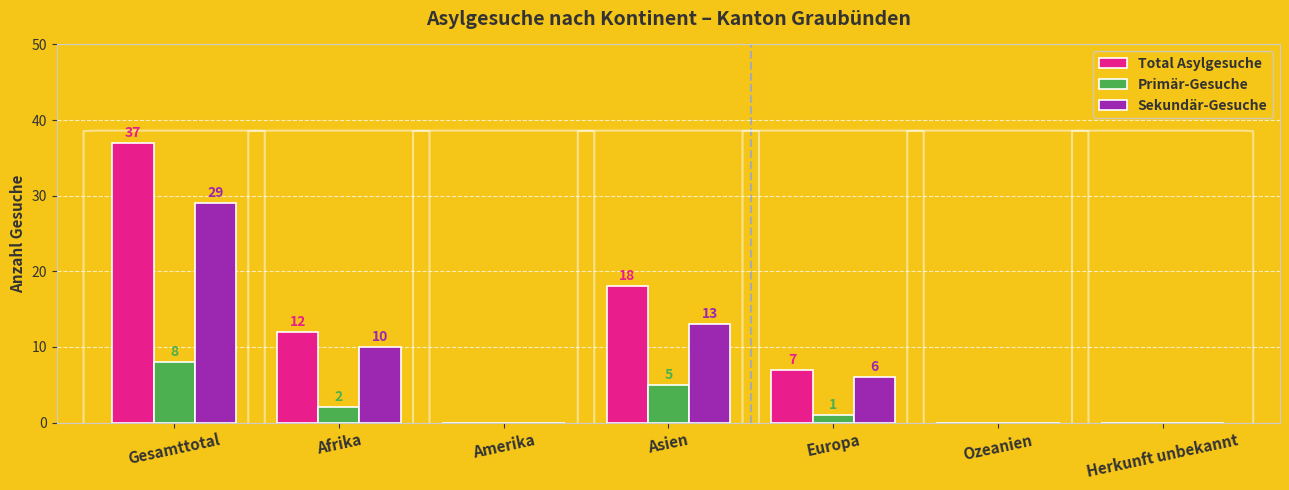

Reading right to left, list all the values displayed in this chart.

Total Asylgesuche: Herkunft unbekannt=0	Ozeanien=0	Europa=7	Asien=18	Amerika=0	Afrika=12	Gesamttotal=37
Primär-Gesuche: Herkunft unbekannt=0	Ozeanien=0	Europa=1	Asien=5	Amerika=0	Afrika=2	Gesamttotal=8
Sekundär-Gesuche: Herkunft unbekannt=0	Ozeanien=0	Europa=6	Asien=13	Amerika=0	Afrika=10	Gesamttotal=29